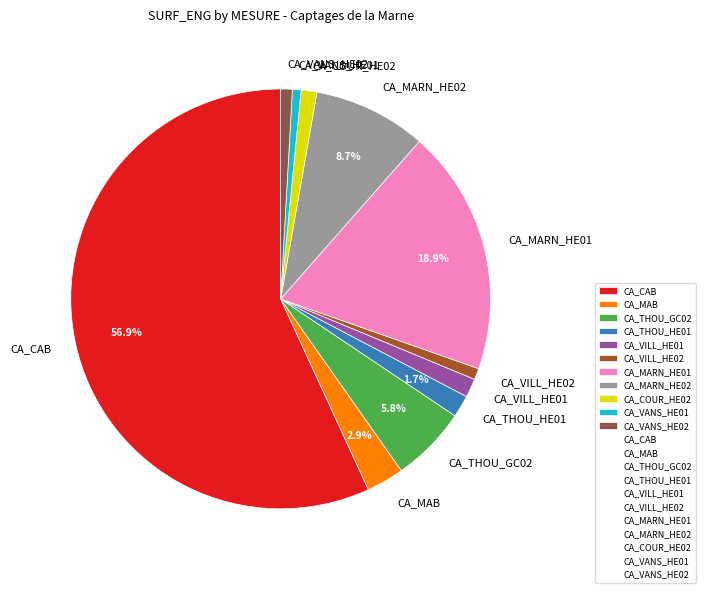

Do CA_MARN_HE02 and CA_VILL_HE01 together represent more than half of the pie?

No